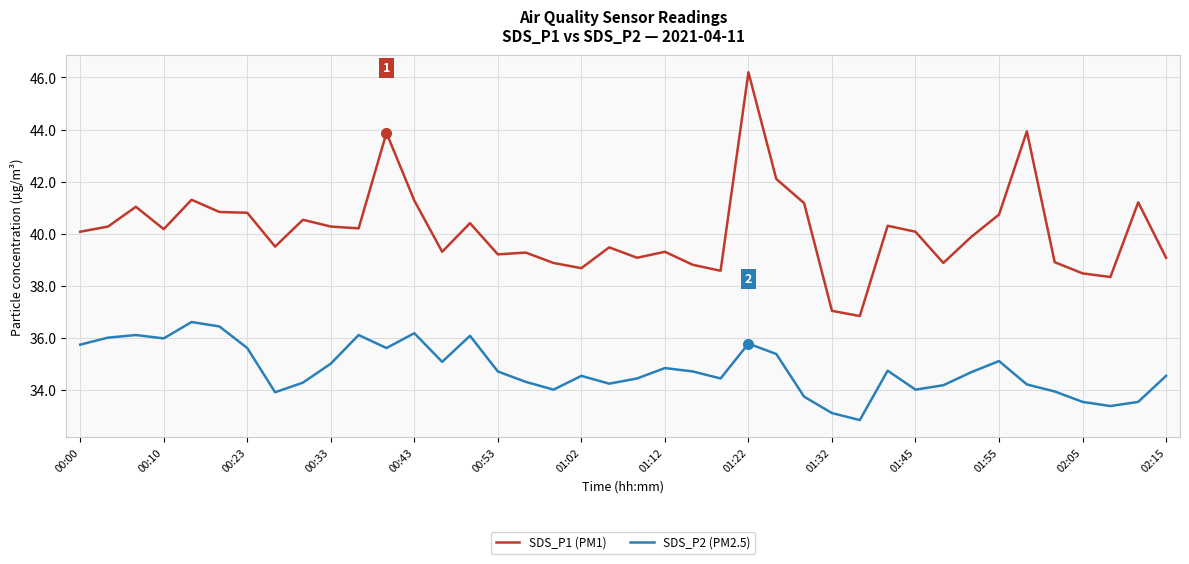

Which series has the largest range (max minus min)?

SDS_P1 (PM1)